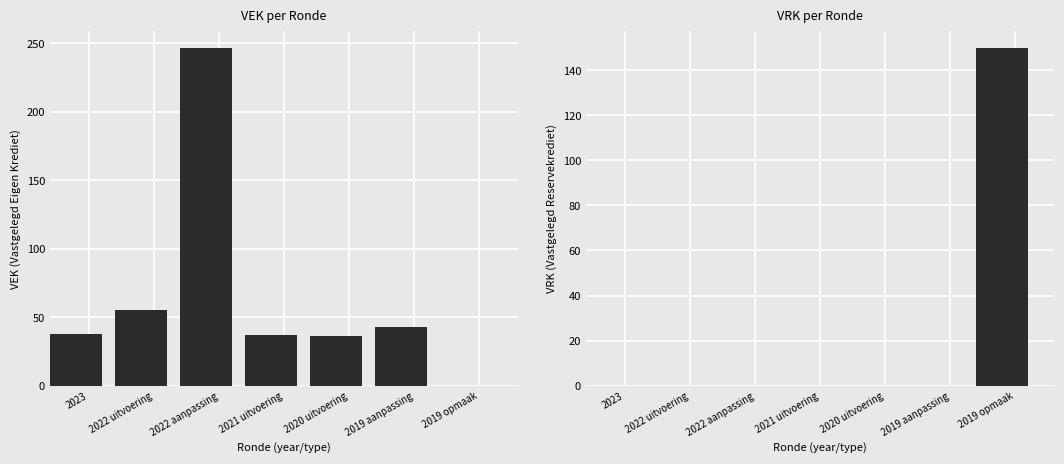

Between 2021 uitvoering and 2019 aanpassing, which series saw the biggest shift?

VEK